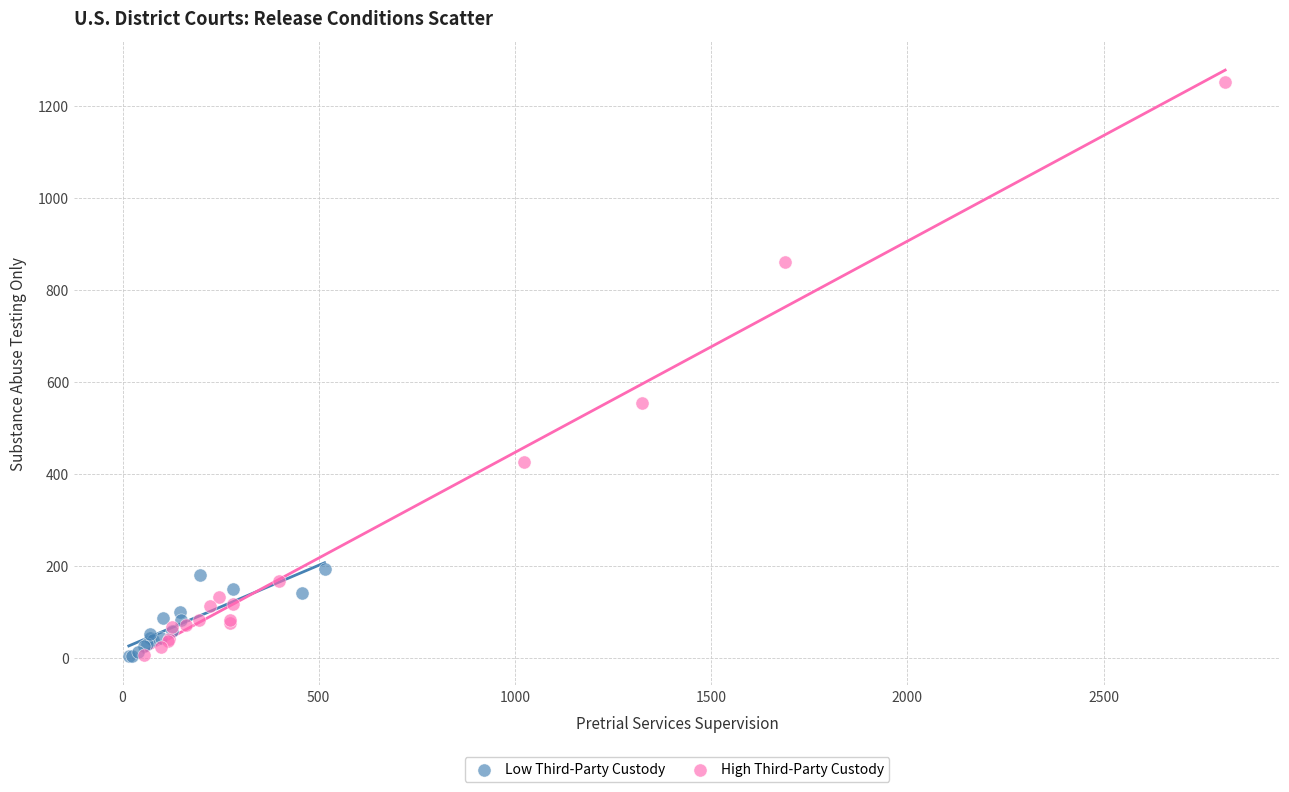

What are all the series names shown in the legend?

Low Third-Party Custody, High Third-Party Custody